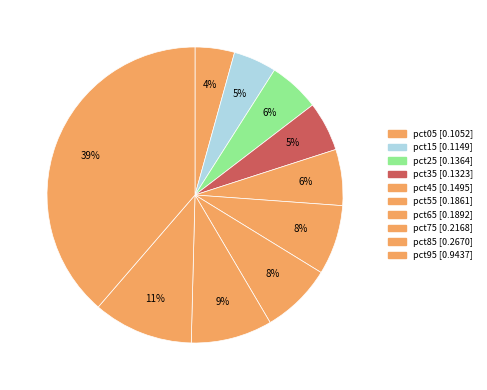

How many segments does this pie chart have?

10